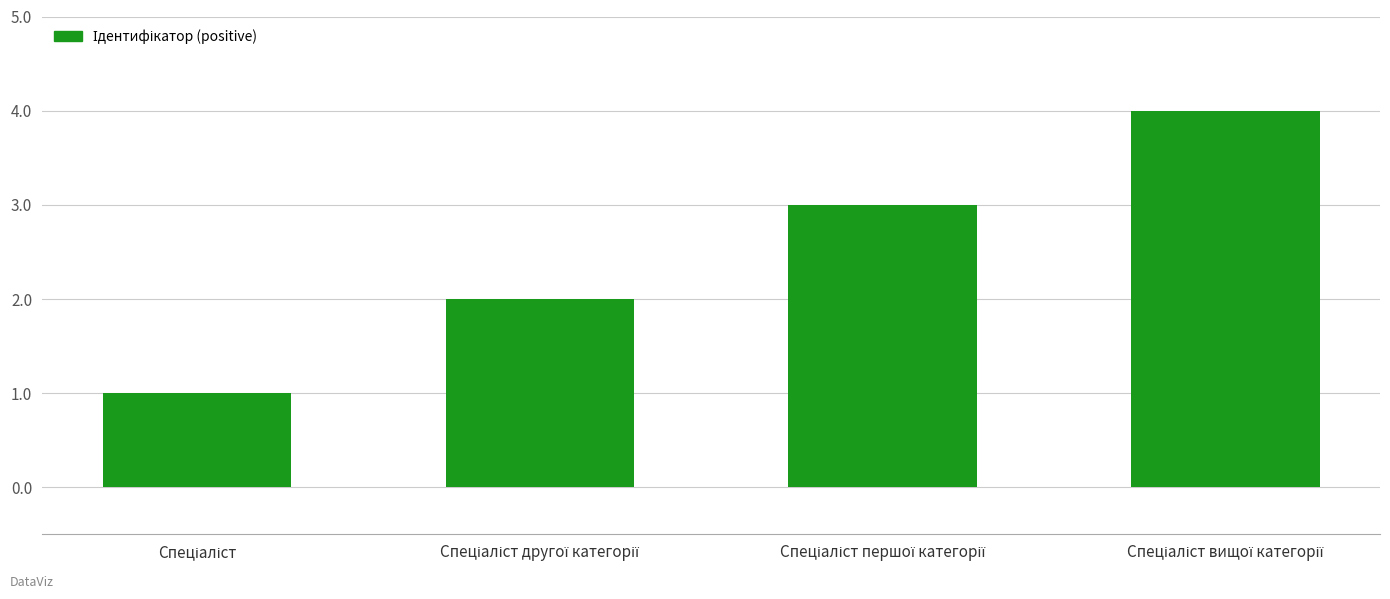

What is the maximum value shown in the chart?

4